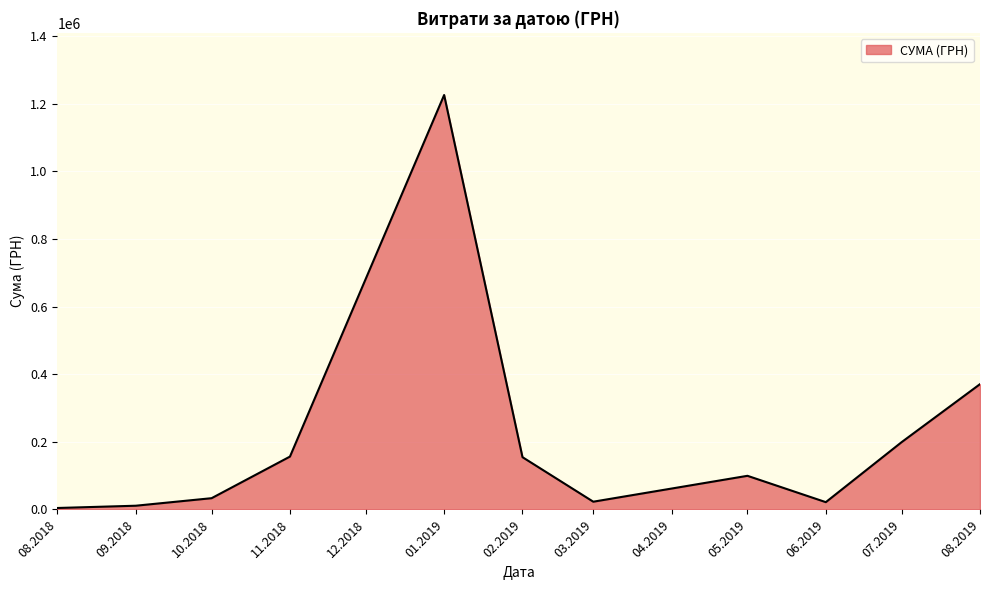

What is the change in value from 11.2018 to 08.2019?

+214208.3